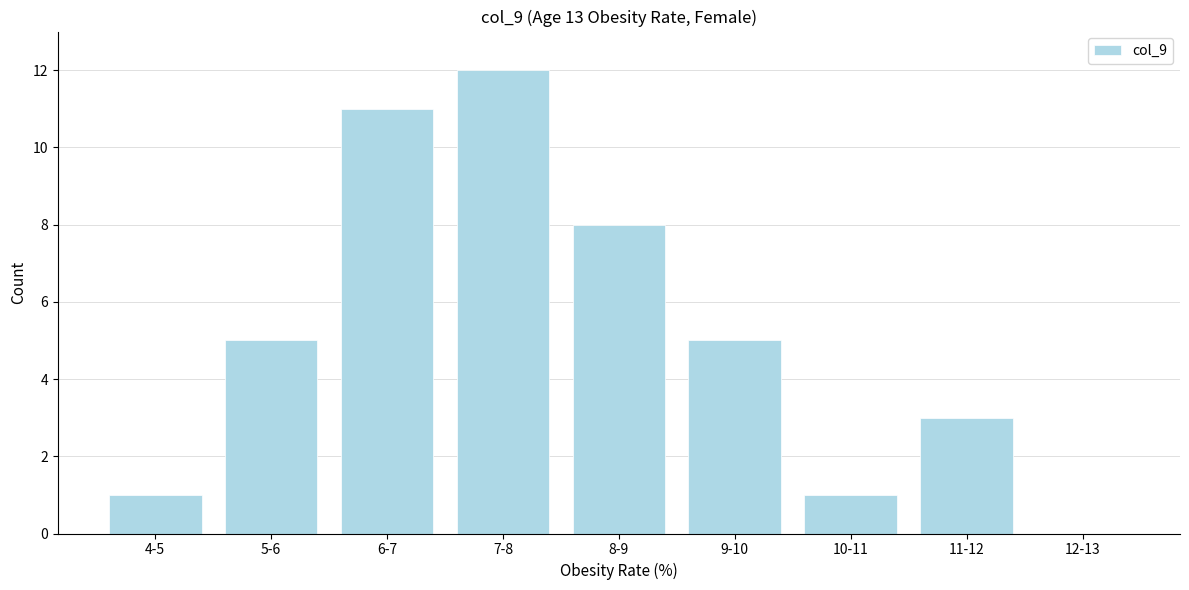

Reading left to right, what are all the values shown in this chart?

4-5=1	5-6=5	6-7=11	7-8=12	8-9=8	9-10=5	10-11=1	11-12=3	12-13=0